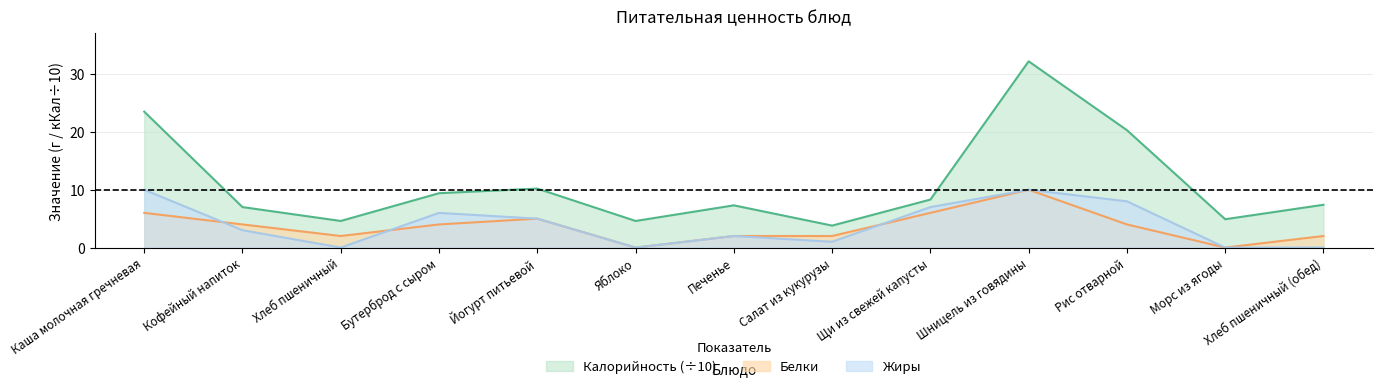

True or false: Жиры has a value of 2.5 at Бутерброд с сыром.

False